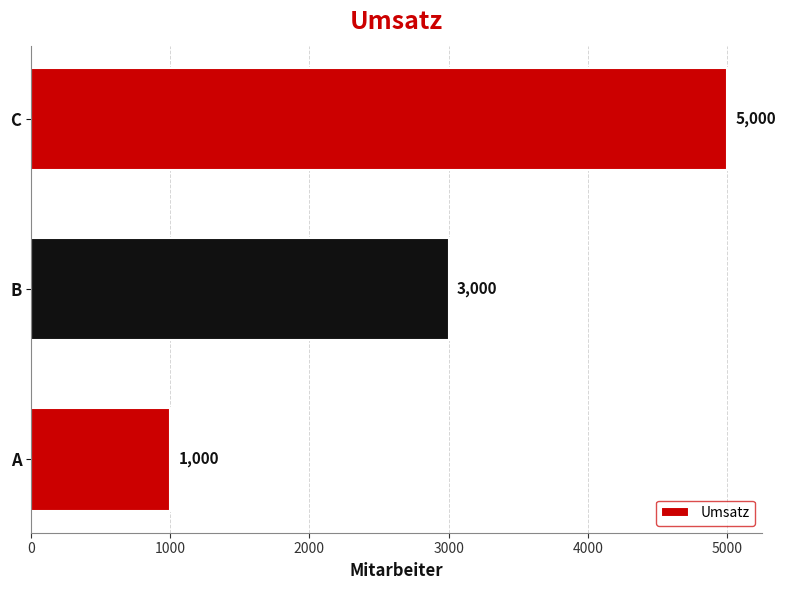

How many values are between 1000 and 5000?

3